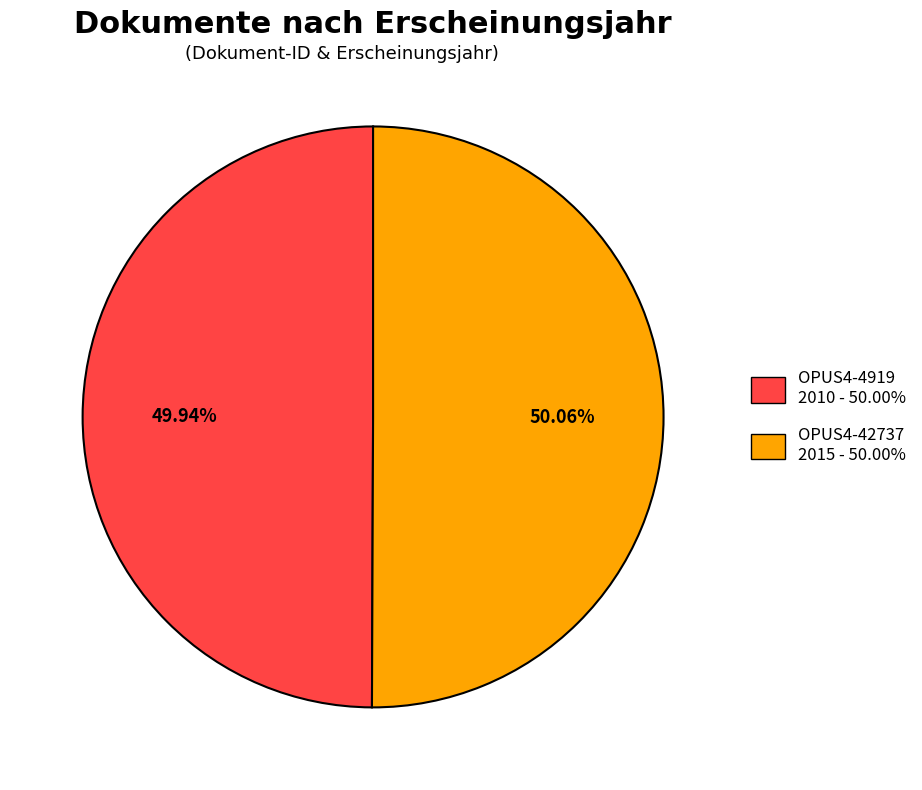

Approximately how many times larger is the value at OPUS4-42737 2015 - 50.00% compared to OPUS4-4919 2010 - 50.00%?

1.0